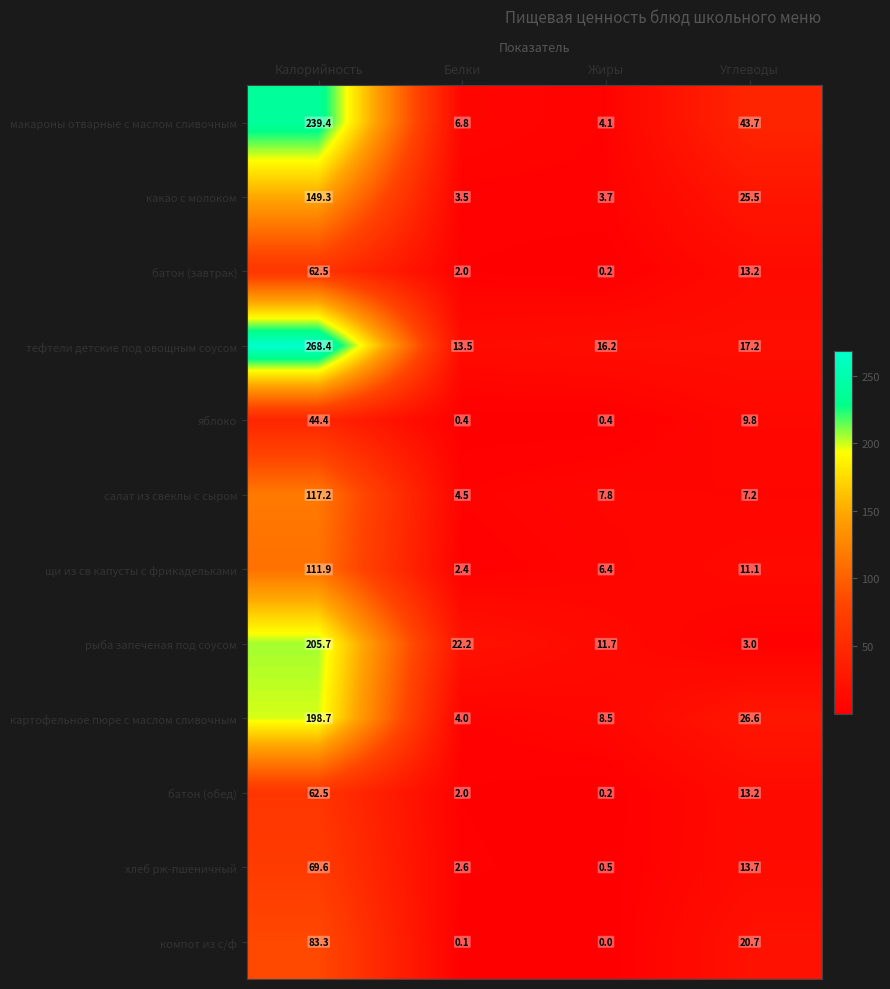

What is the total value across all series at Калорийность?

1612.9